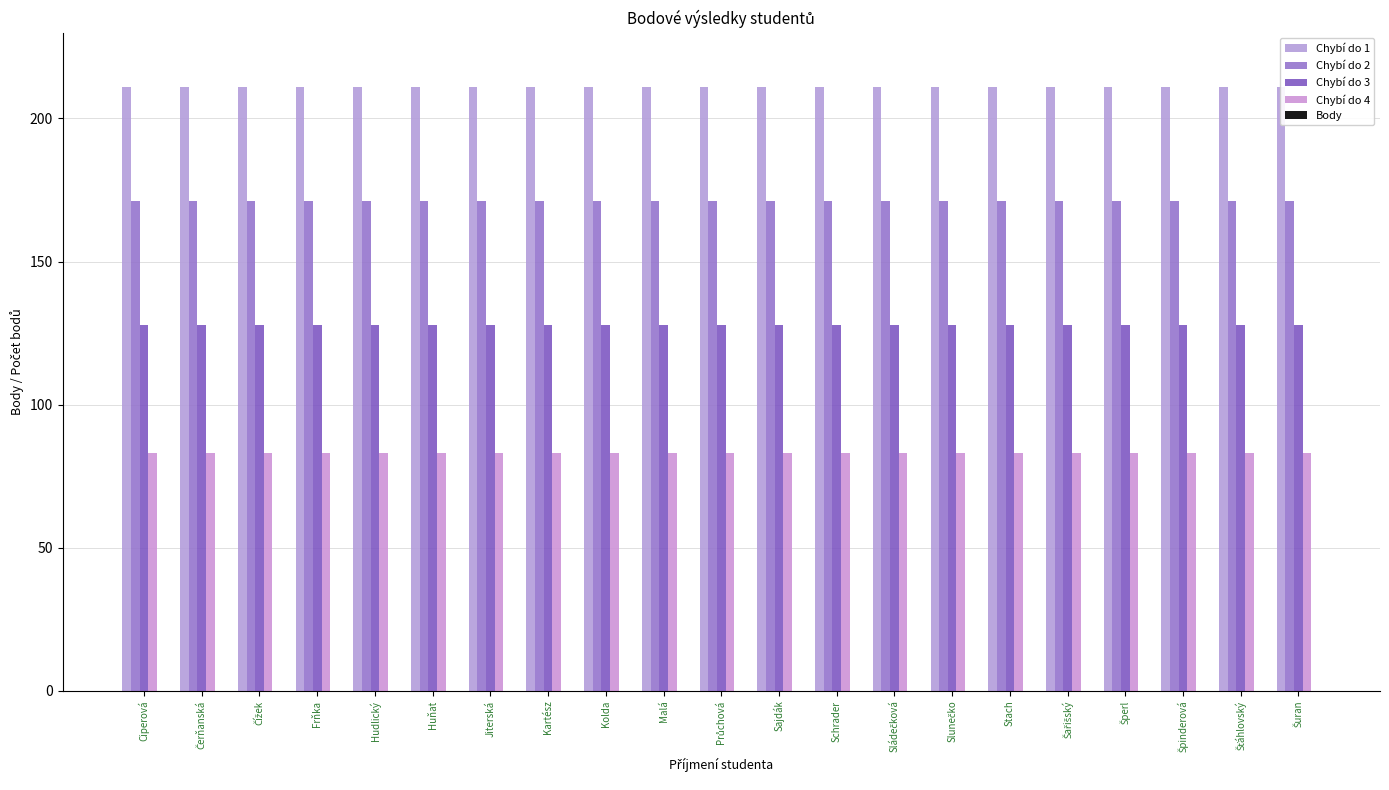

At how many categories does at least one series exceed 60?

21